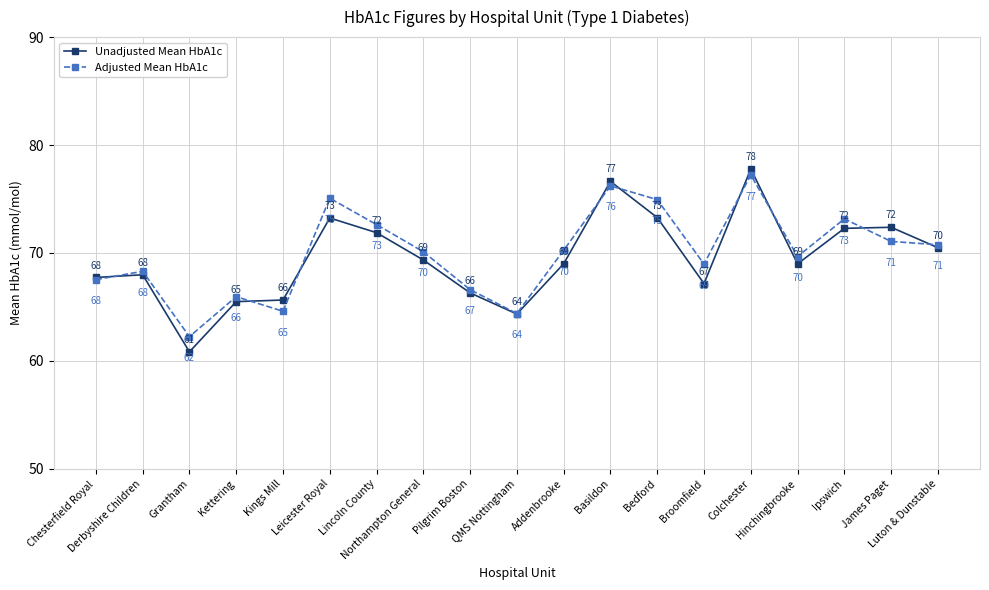

What are all the series names shown in the legend?

Unadjusted Mean HbA1c, Adjusted Mean HbA1c